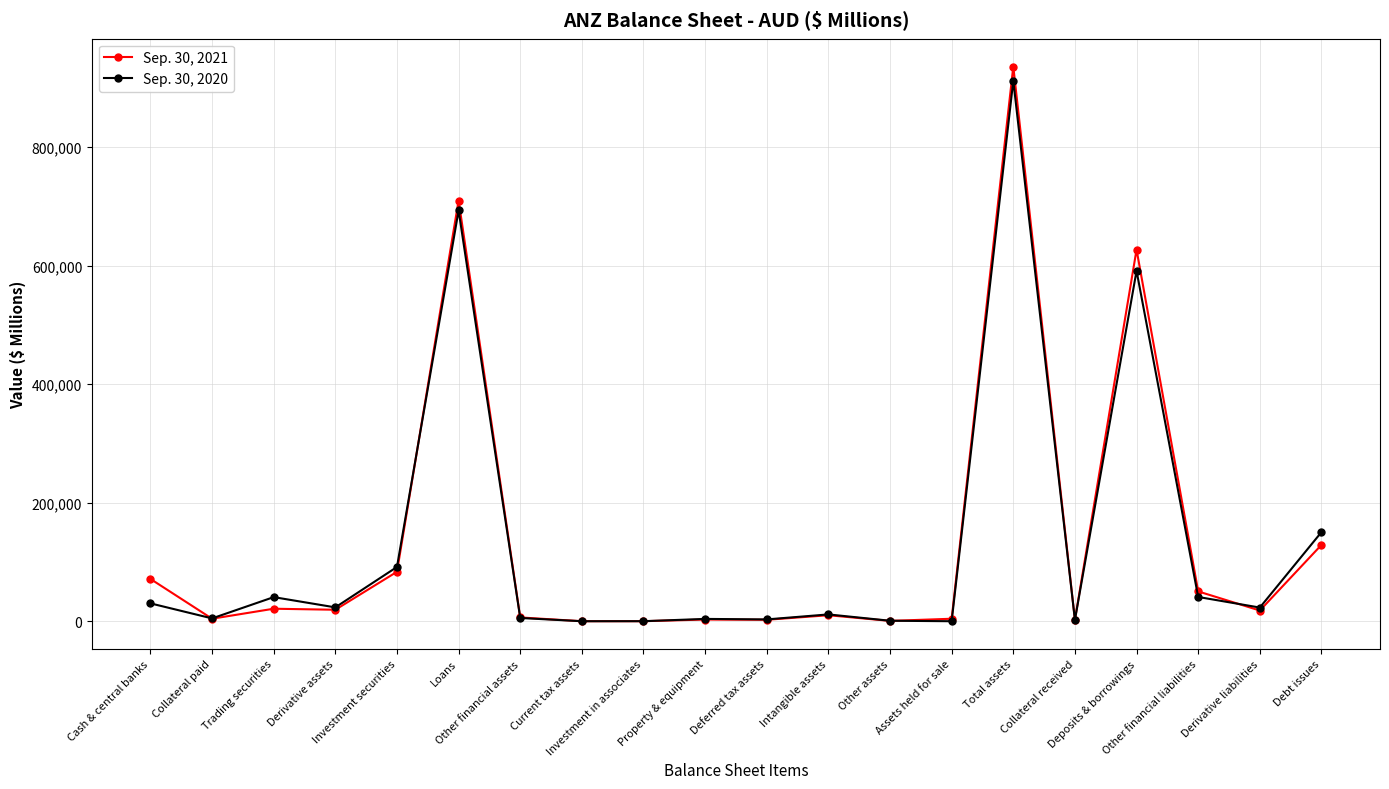

What position from the left is Deferred tax assets?

11